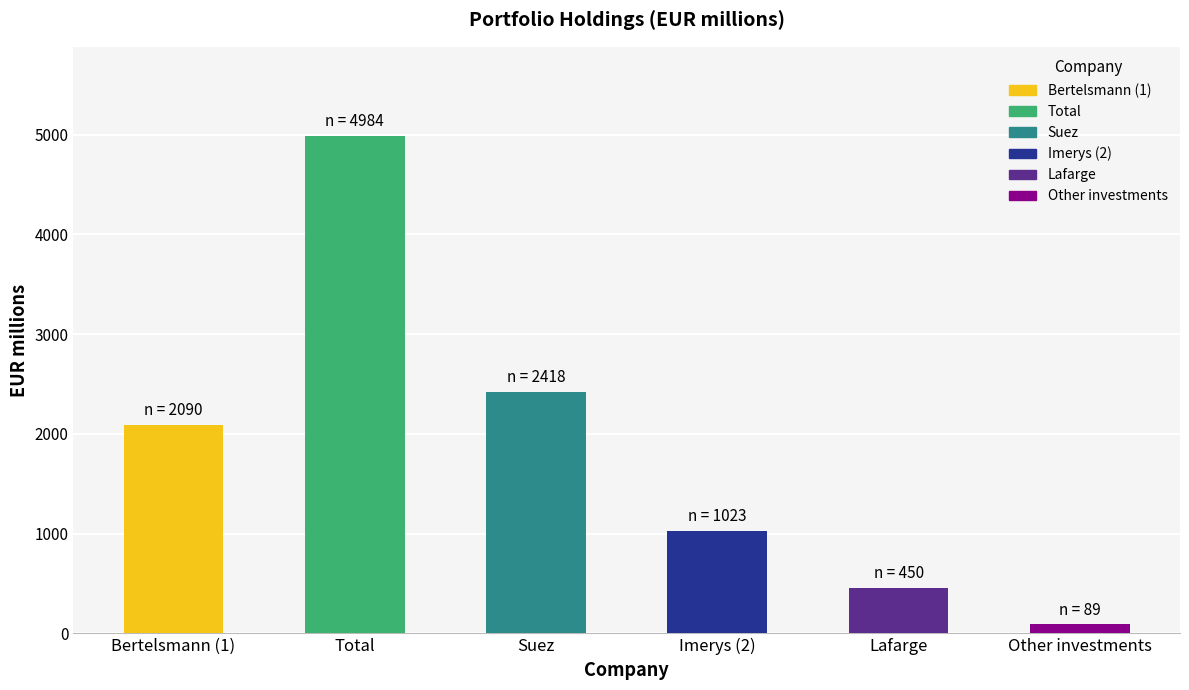

Which has a higher value, Bertelsmann (1) or Lafarge?

Bertelsmann (1)